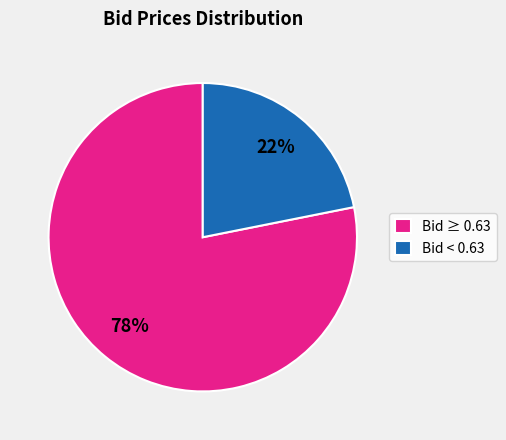

What is the majority slice?

Bid ≥ 0.63